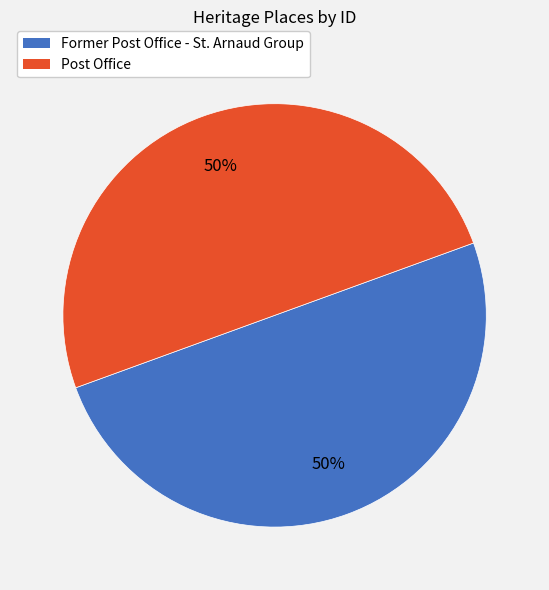

What percentage is the Post Office slice, to the nearest percent?

50%